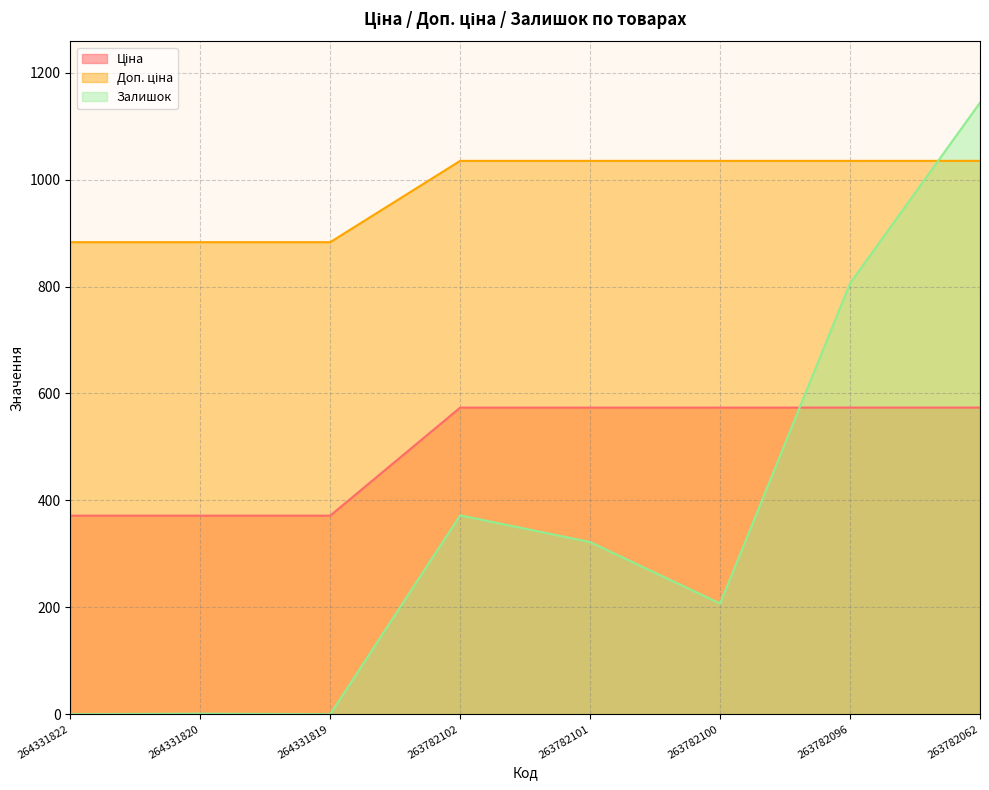

How many data points in Залишок are less than 322?

4